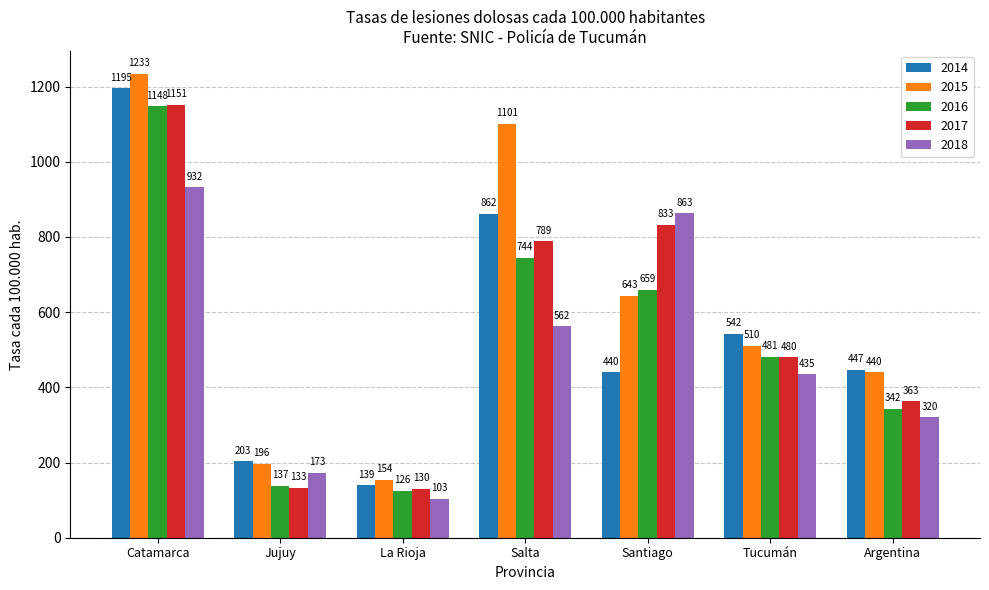

Is it true that 2018 equals 44.4 at Jujuy?

False